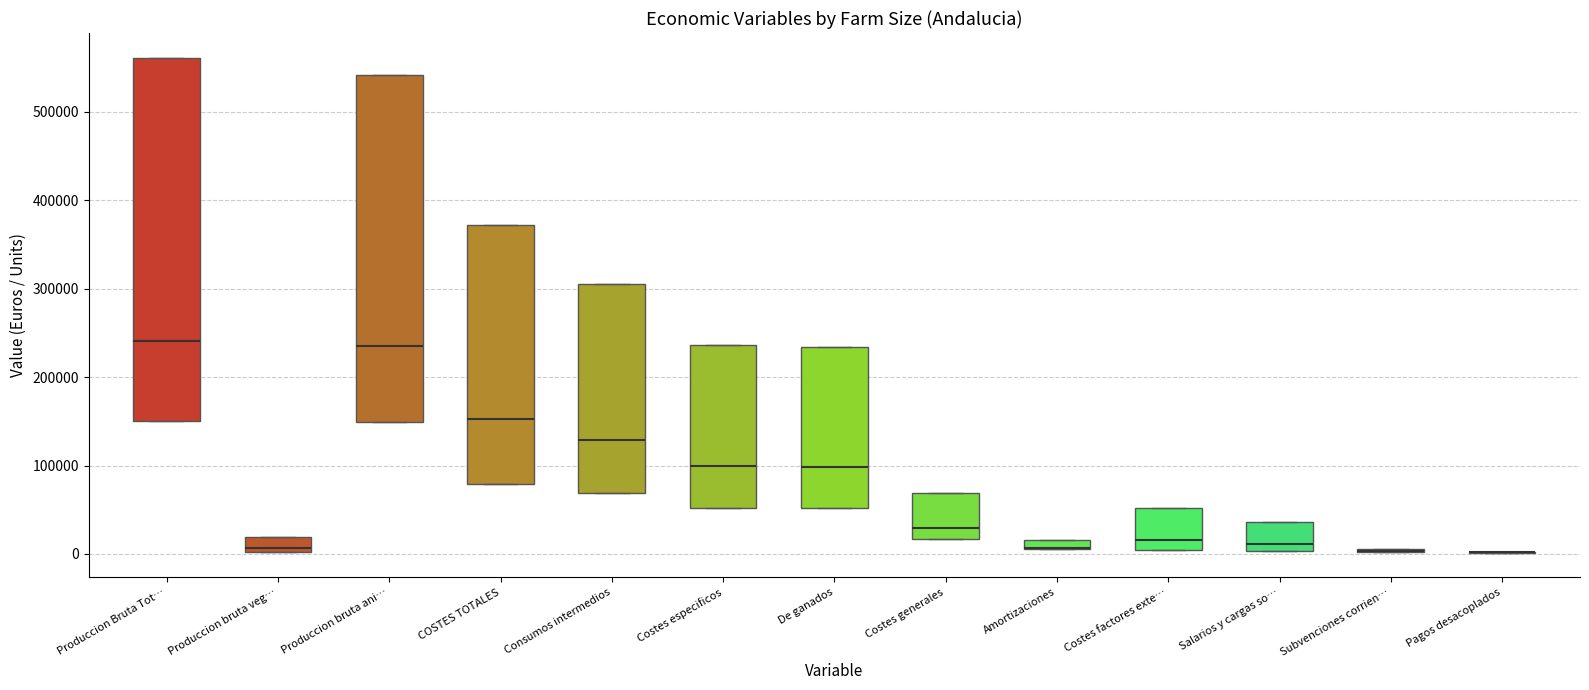

Comparing the boxes themselves (not the whiskers), which one is the tallest?

Produccion Bruta Tot…